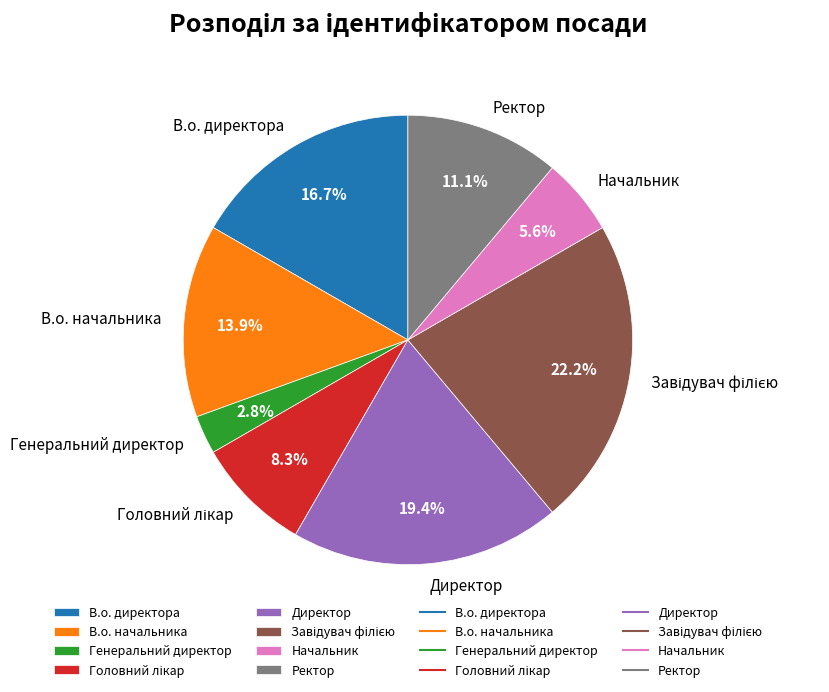

To the nearest percent, what is the difference between the В.о. начальника and Начальник slice percentages?

8%